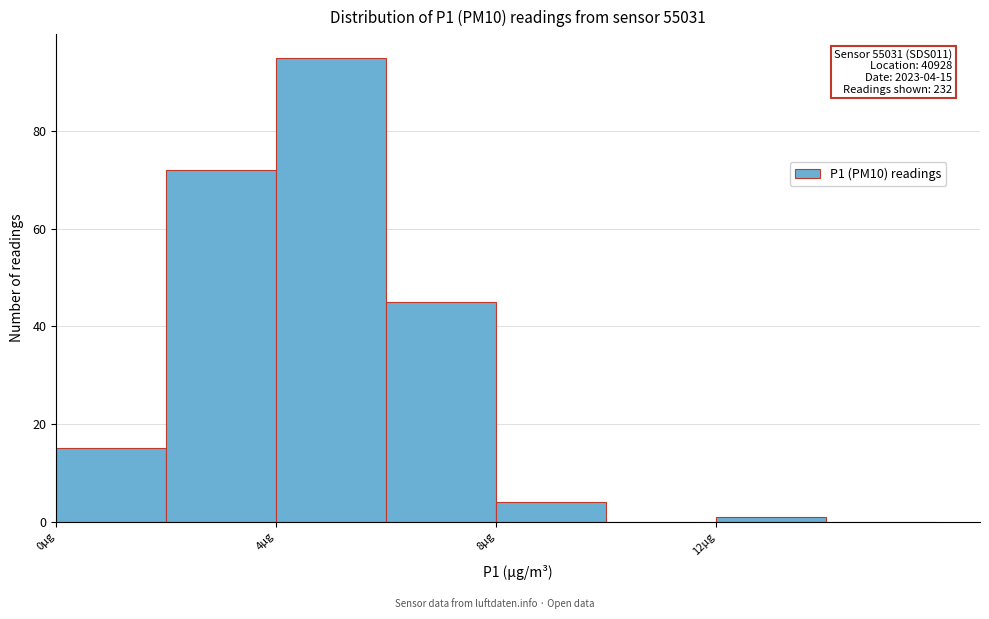

Over which range of the x-axis is the bar tallest?

4 to 6